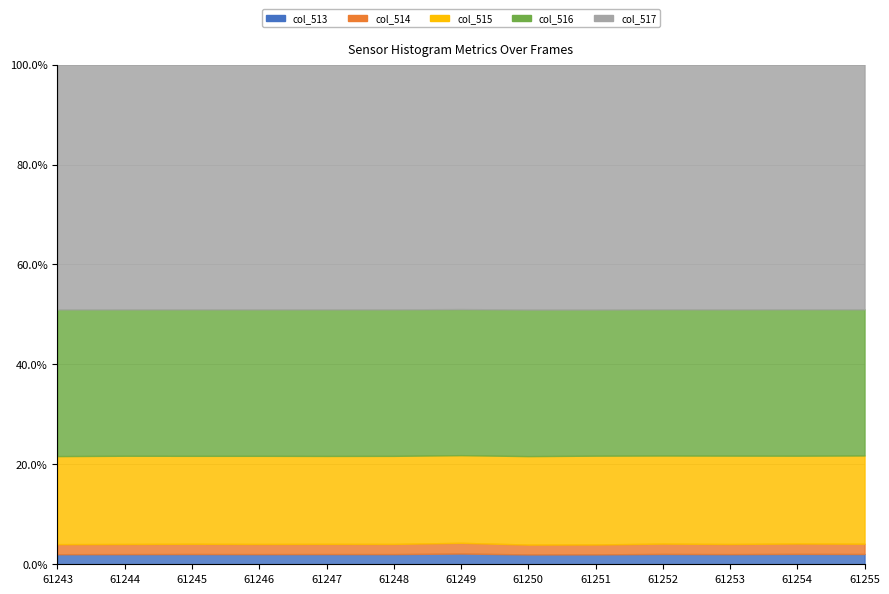

Does the chart have visible grid lines?

Yes